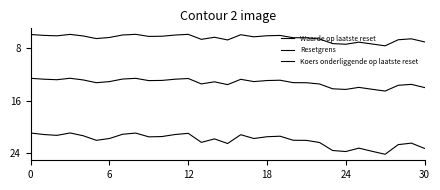

How many lines are shown in the chart?

3